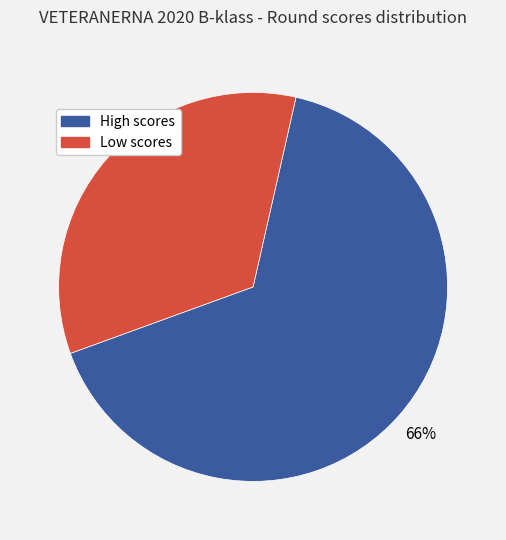

To the nearest percent, what is the average slice percentage?

50%